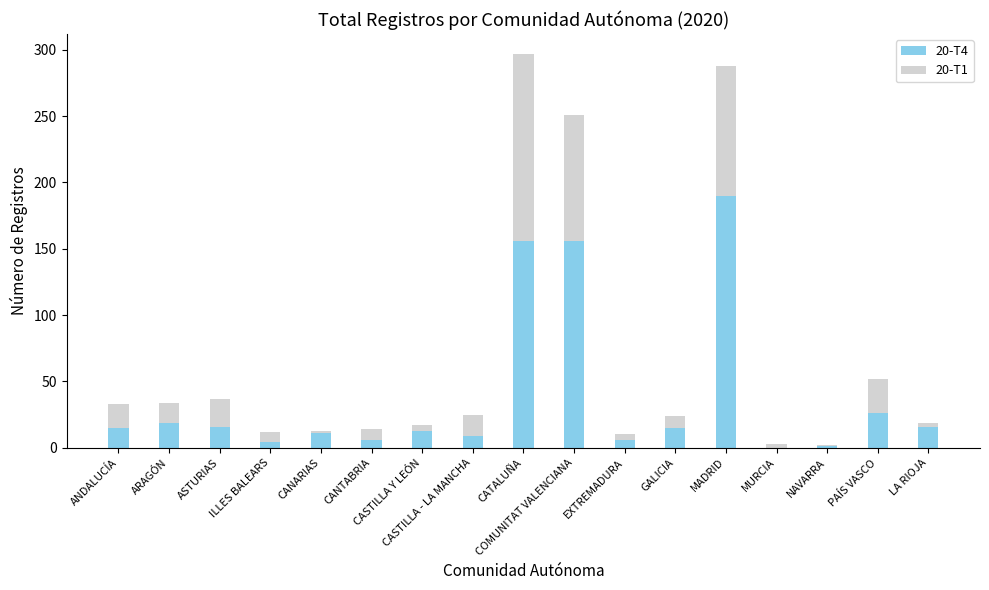

Is it true that 20-T4 equals 9 at CASTILLA - LA MANCHA?

True